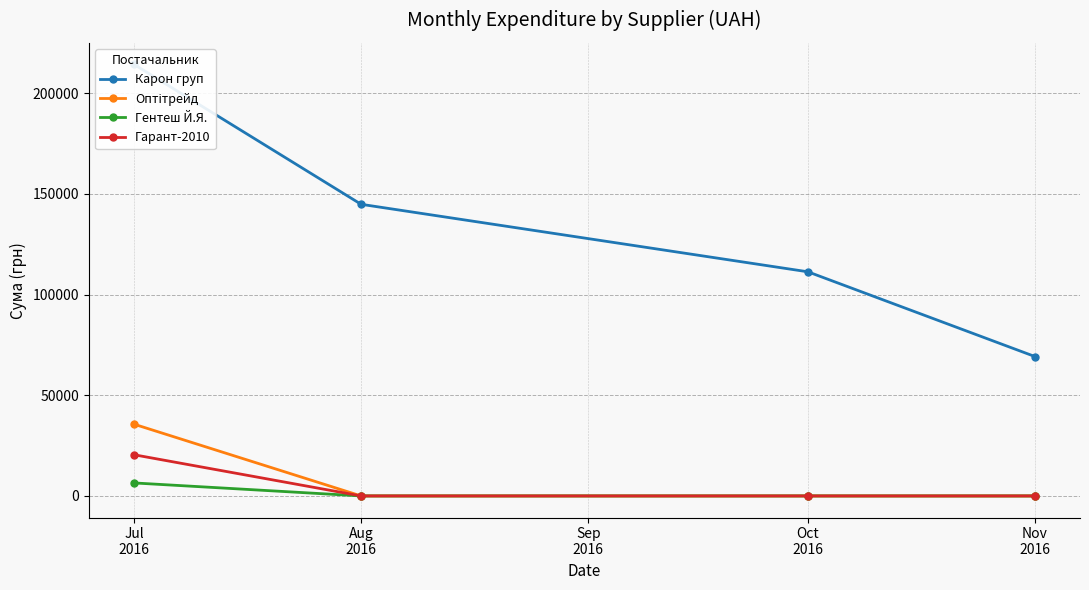

How many positive values does the Гарант-2010 series have?

1